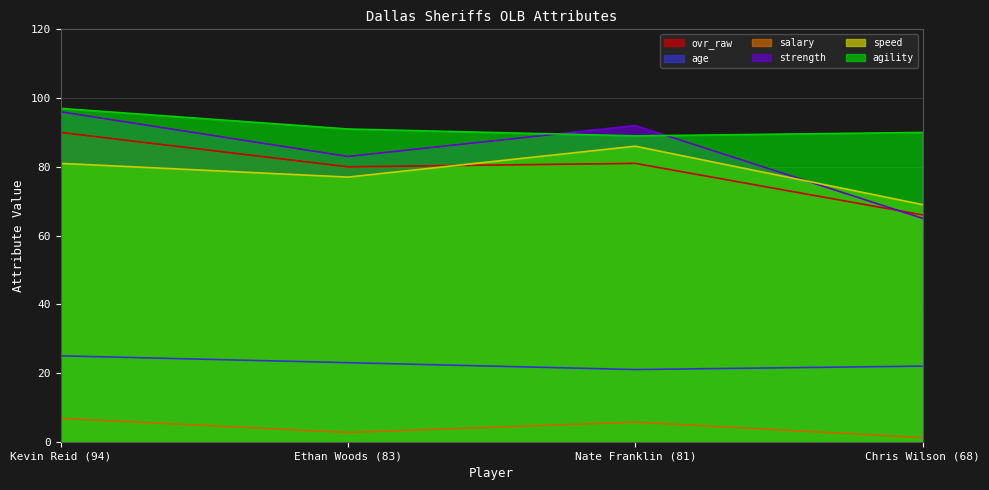

Does the chart display data point markers on the line(s)?

No